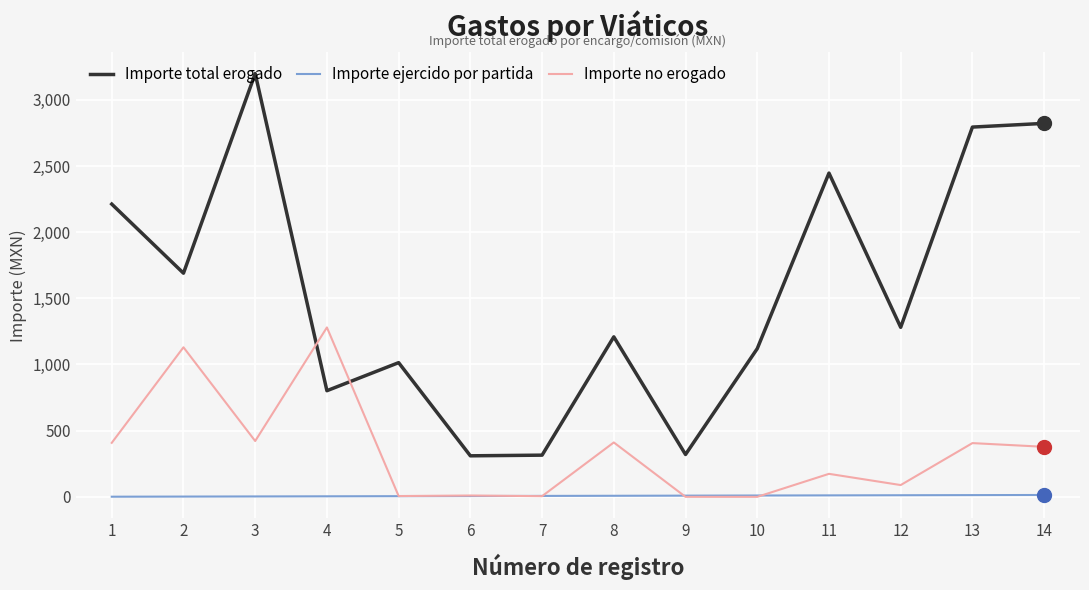

Where do Importe total erogado and Importe no erogado first cross each other?

3 and 4